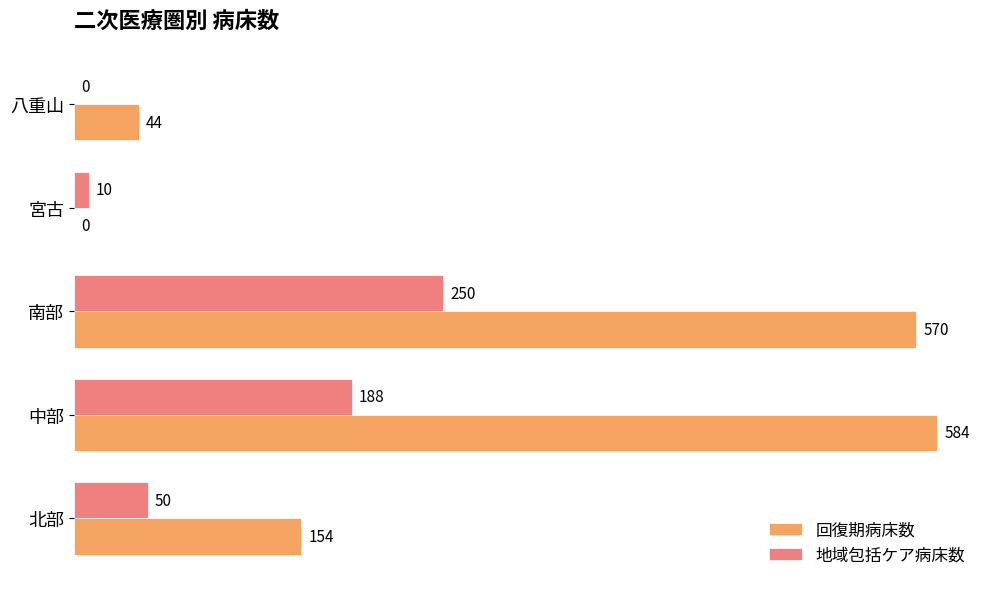

What is the approximate value of 回復期病床数 at 中部, to the nearest 100?

600